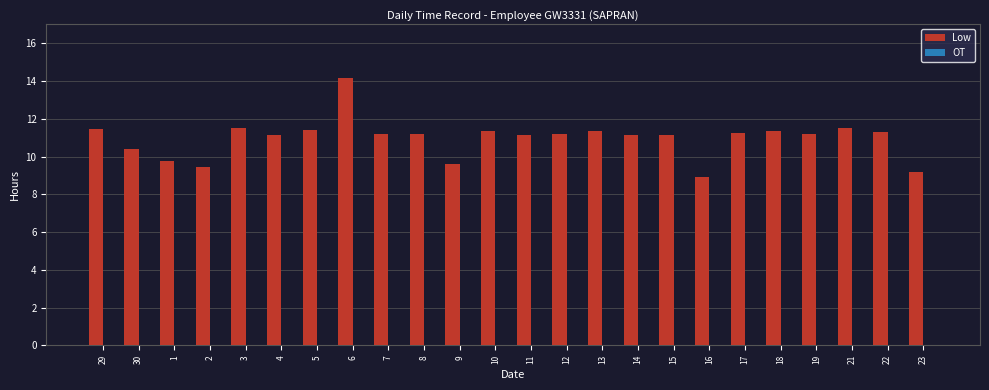

Which label corresponds to the largest value in the chart?

6